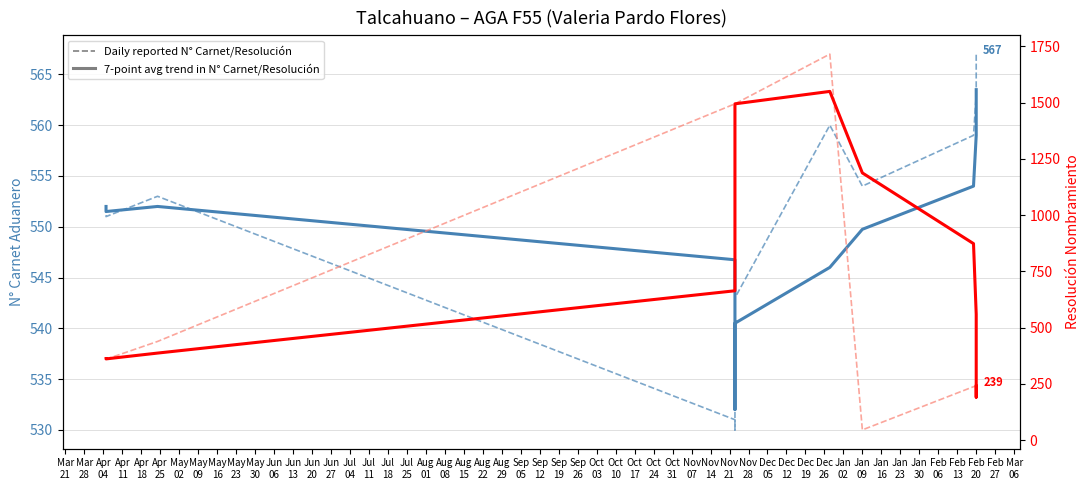

What is the difference between the second highest and second lowest values in the 7-point avg trend in Resolución series?

1255.2